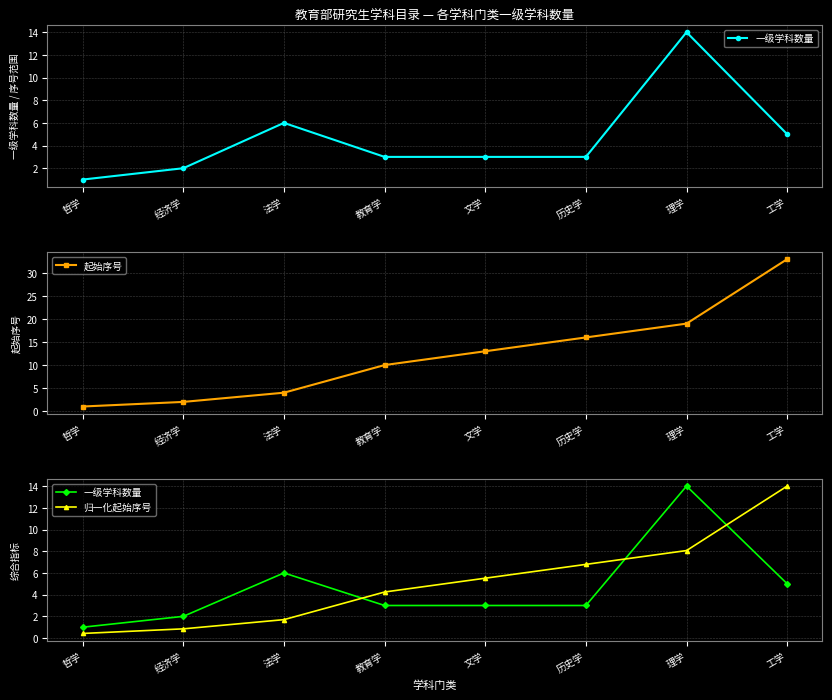

What is the difference between the 起始序号 values at 法学 and 经济学?

2